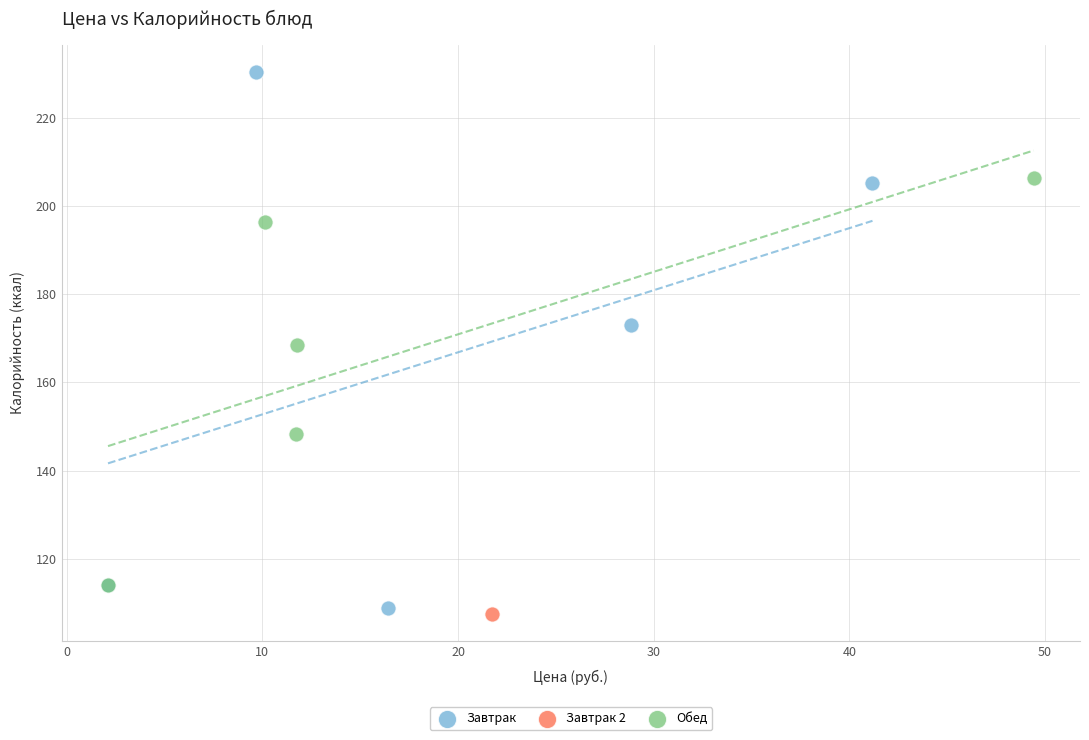

What are all the series names shown in the legend?

Завтрак, Завтрак 2, Обед